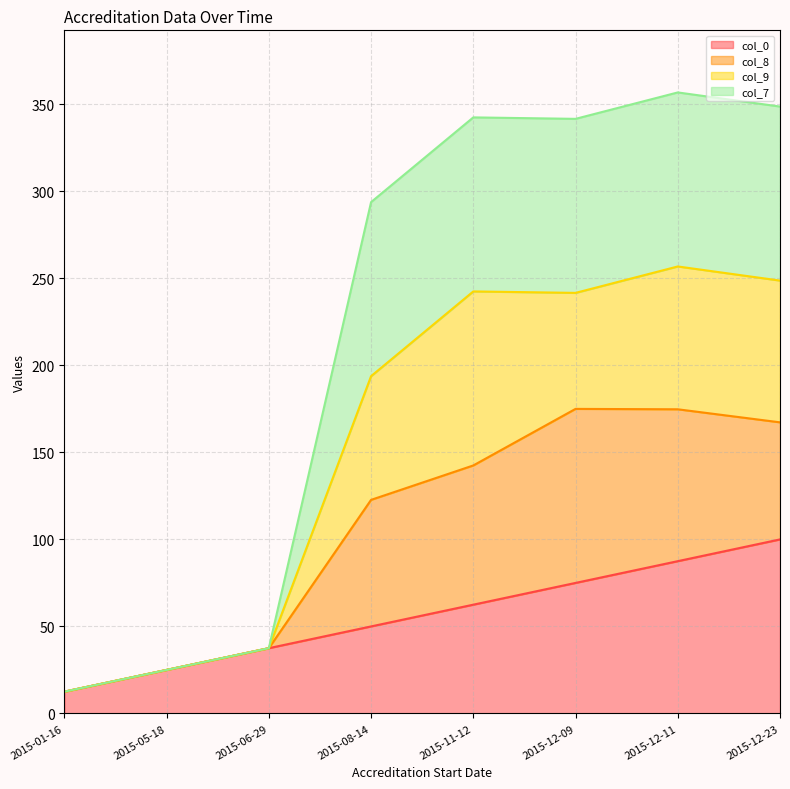

Which series has the widest spread of values?

col_7